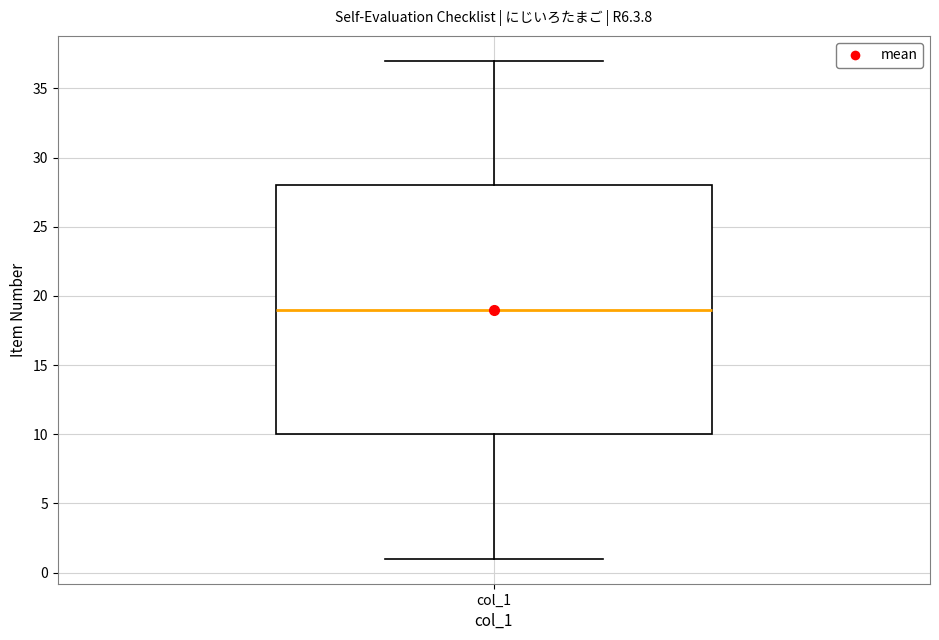

Where does the upper whisker of the box for col_1 end on the y-axis? The values are not printed on the chart, so give them approximately, as read against the axis.

37